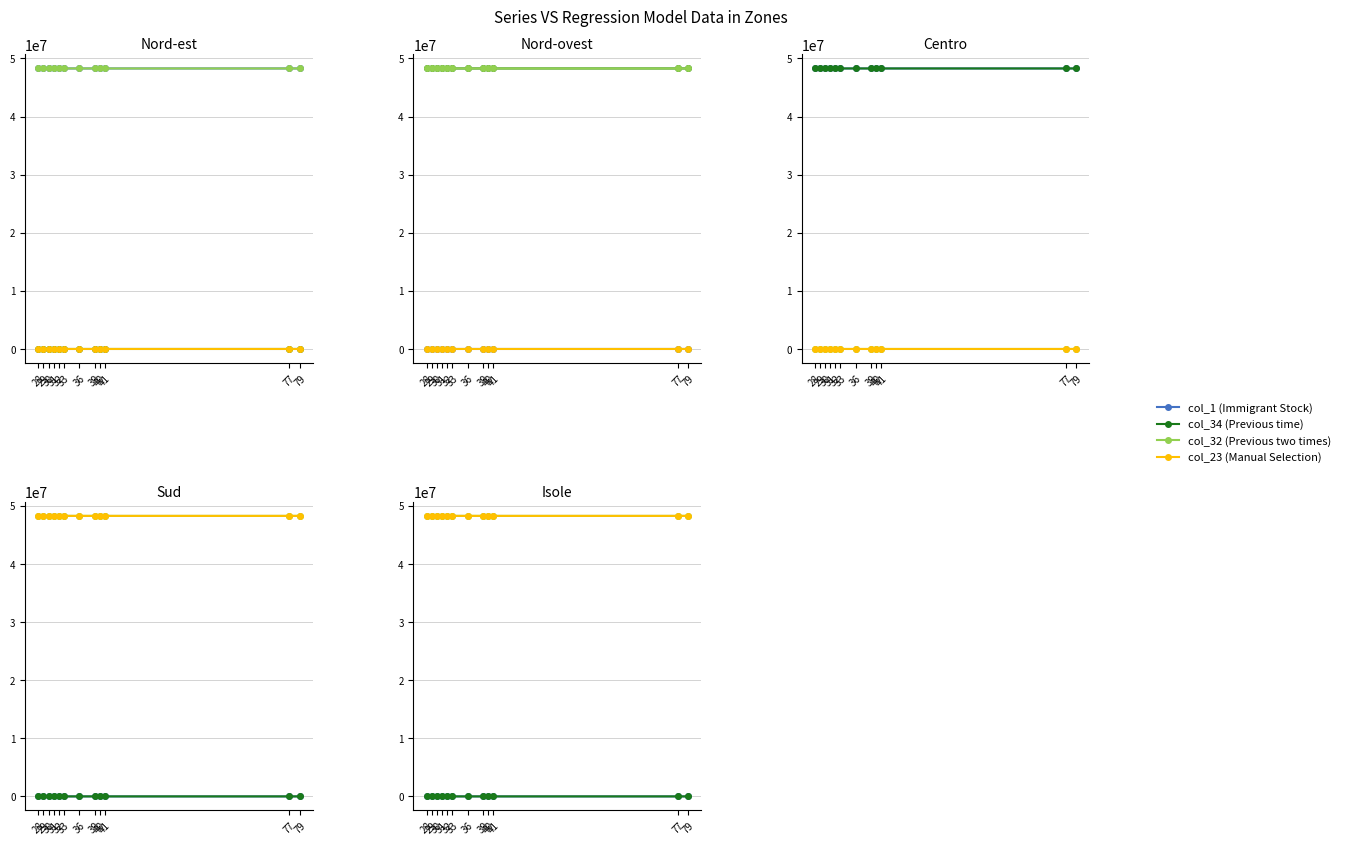

The col_1 series shows 15.5 at 40. True or false?

False